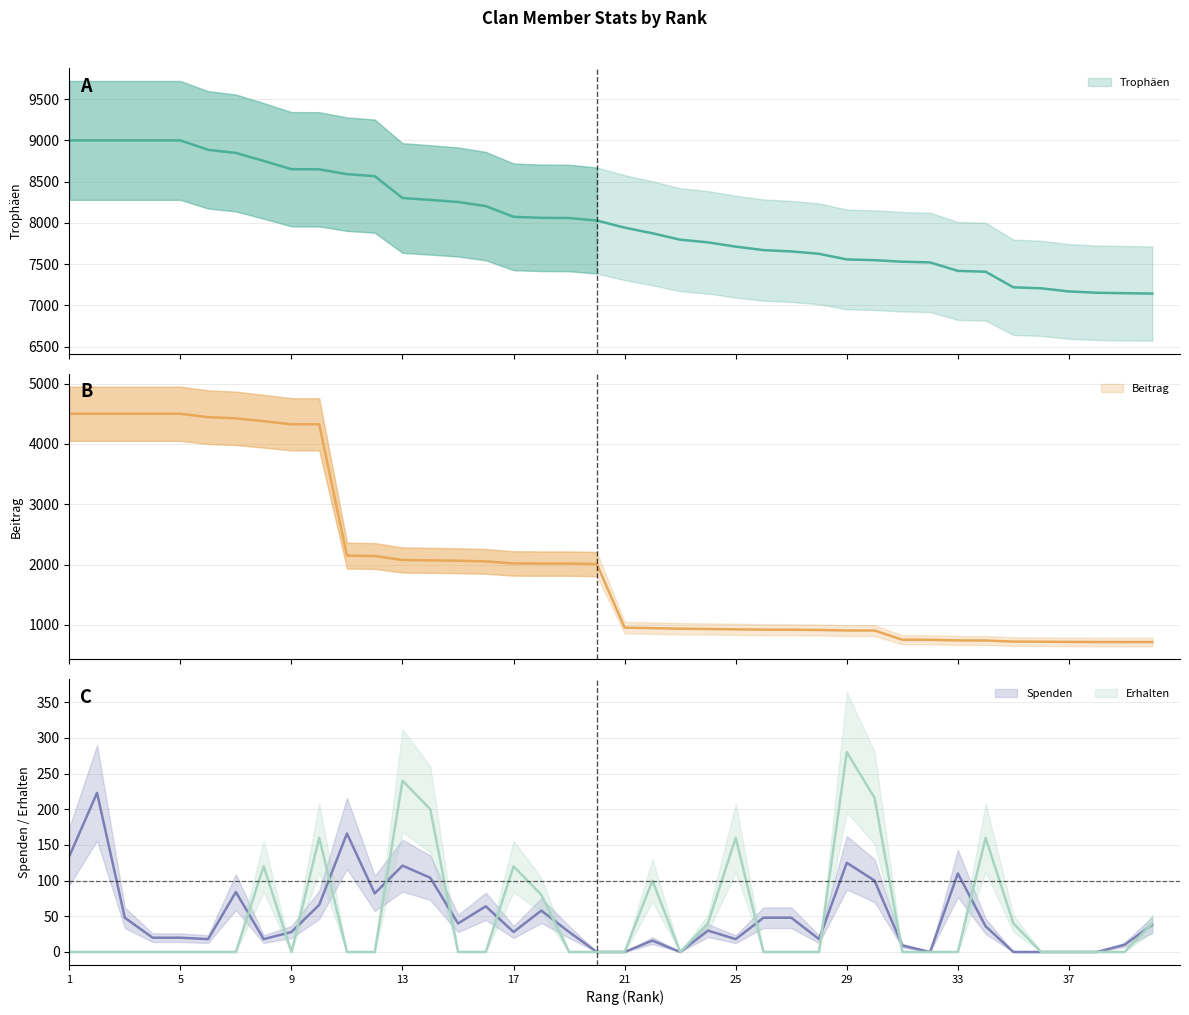

How many intersections are there between Spenden and Erhalten?

13